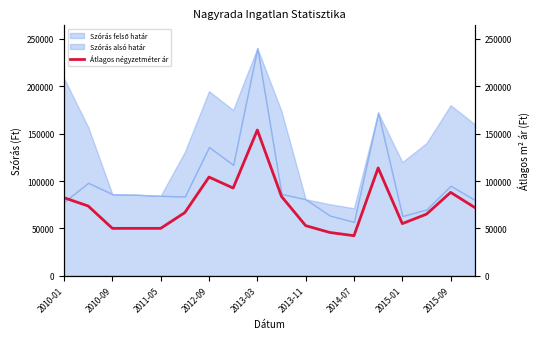

What is the highest value of the Szórás alsó határ series?

240384